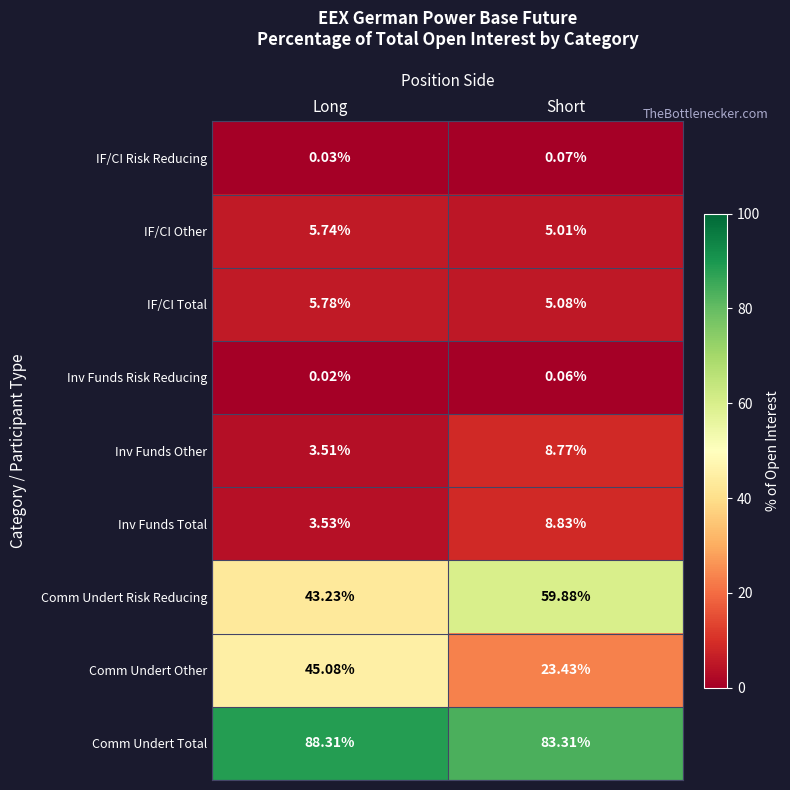

At which category does the chart reach its minimum across all series?

Long